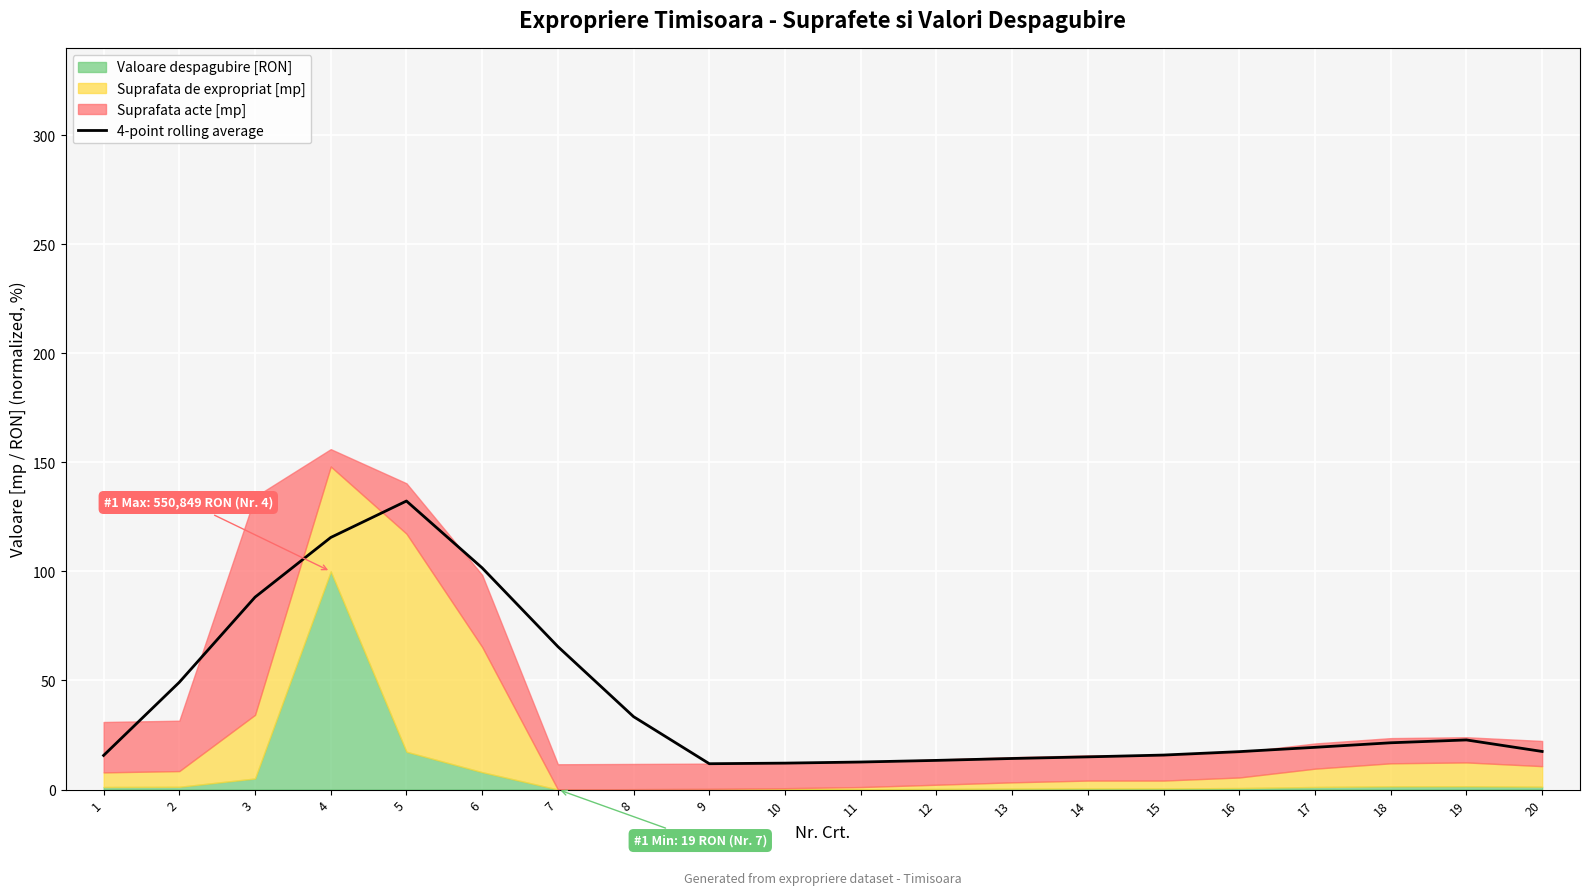

At which category does the data reach its first local valley?

9